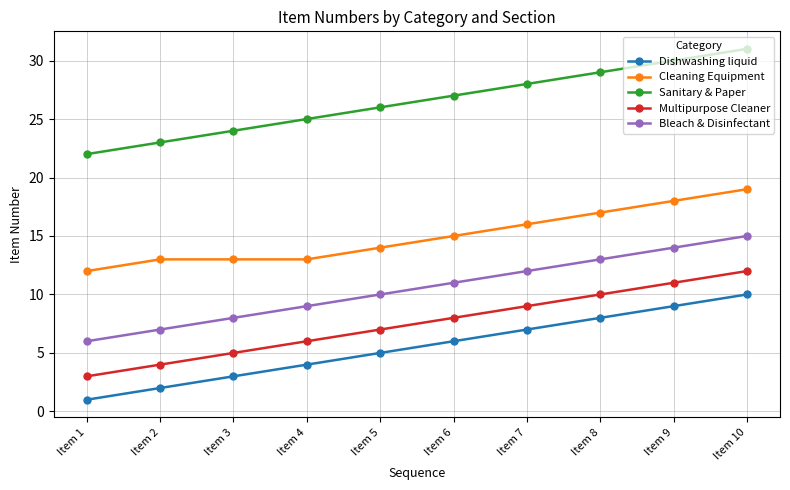

Which category has the highest value in the Cleaning Equipment series?

Item 10